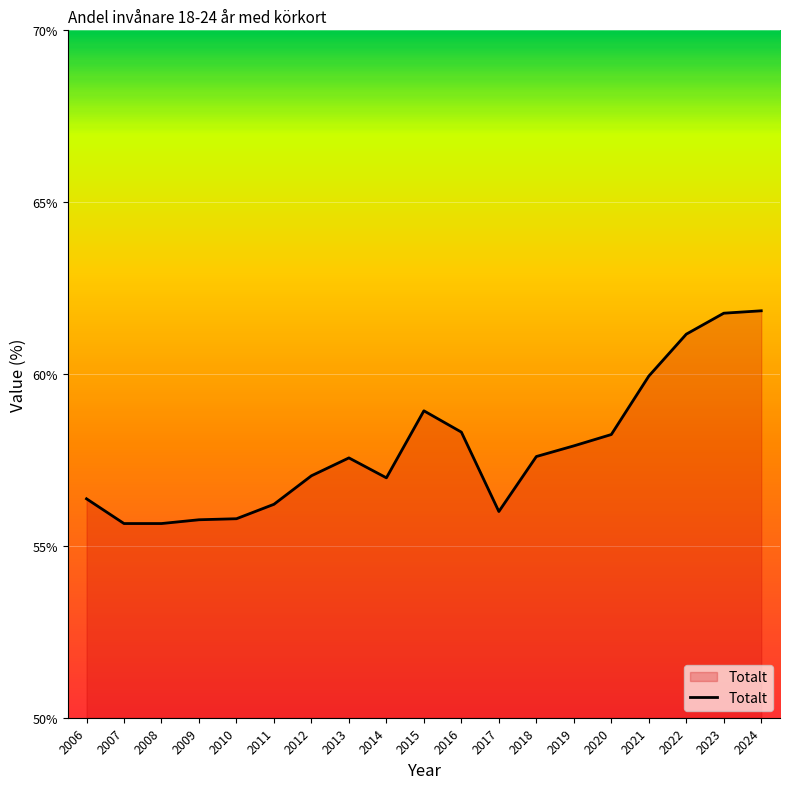

What is the difference between the values at 2014 and 2021?

3.0